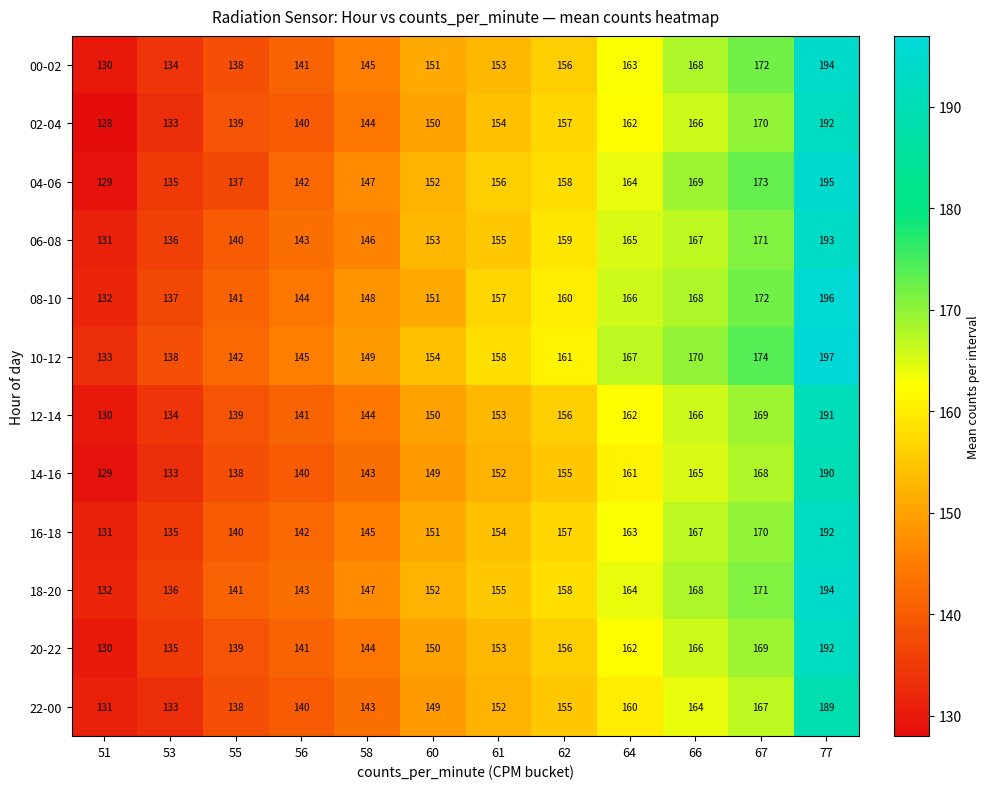

What value does the 06-08 series have at 67, to the nearest 10?

170